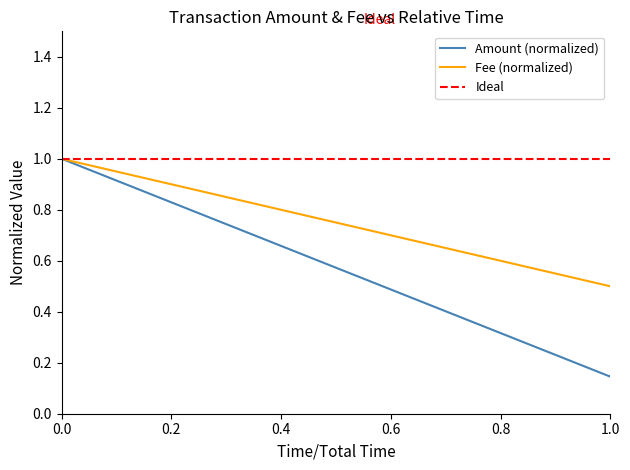

True or false: Fee and Amount intersect in this chart.

False